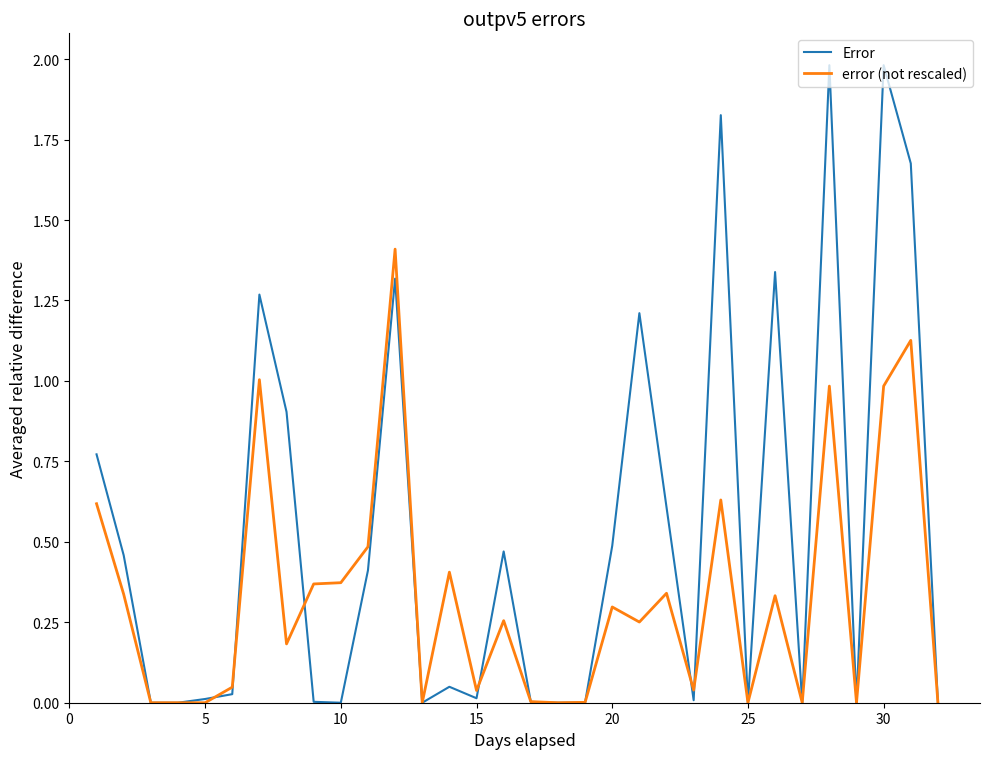

What is the maximum value shown in the chart?

2.0